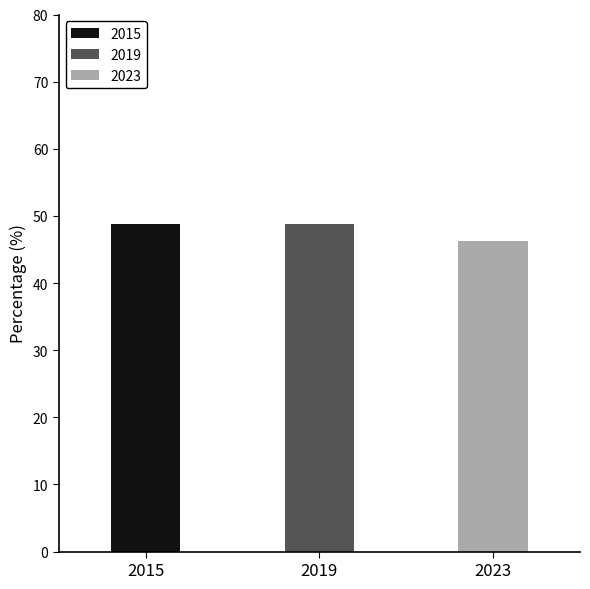

What is the value of the 1st bar from the left?

48.8